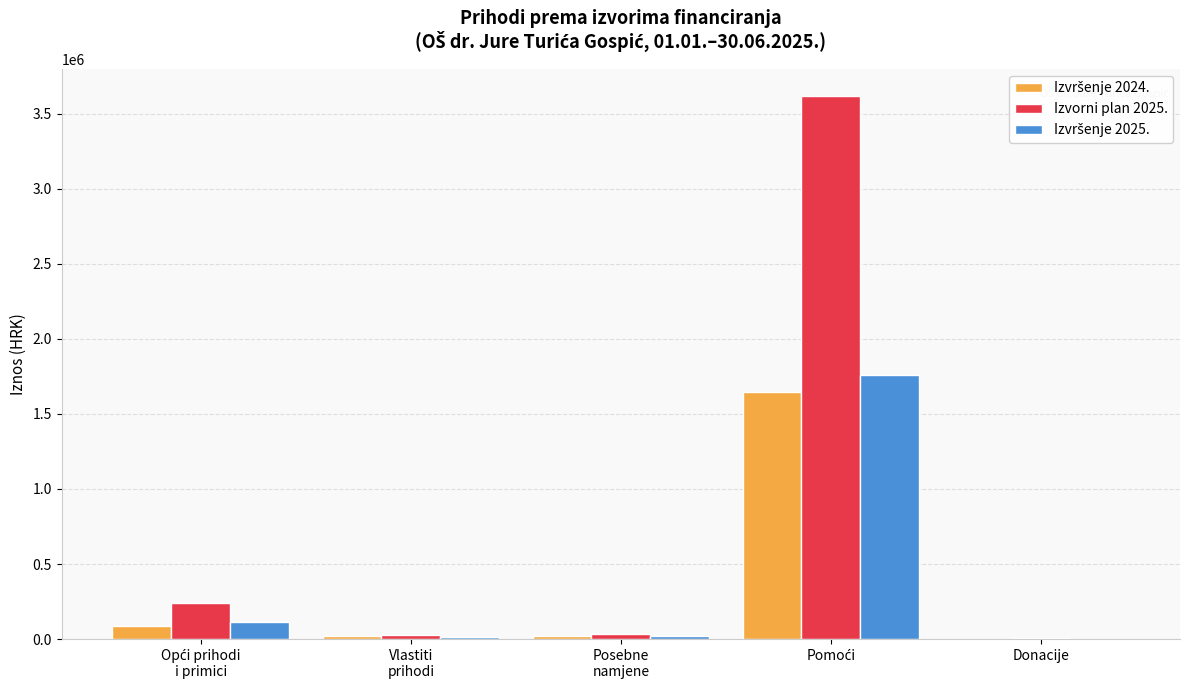

What is the maximum value shown in the chart?

3616373.0